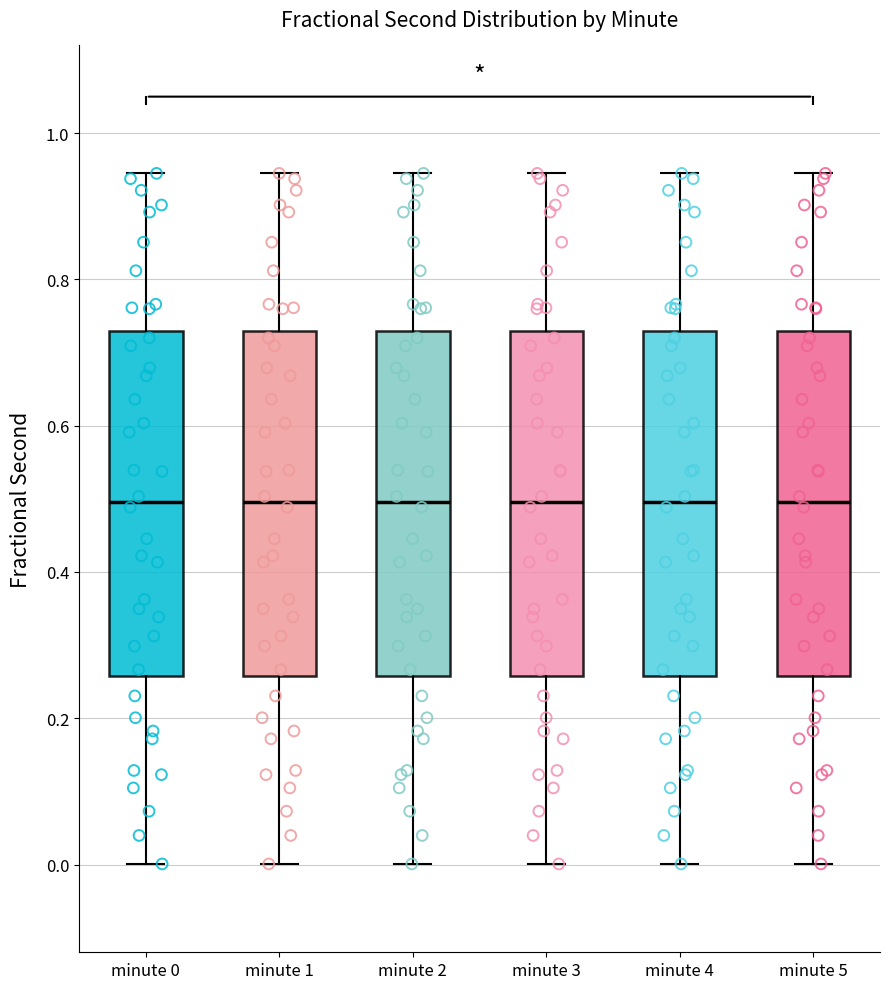

Reading left to right, transcribe this box plot: for each box, give where its median line is, the range the box spans, and where its two whiskers end, as read against the y-axis. The values are not printed on the chart, so give them approximately, as read against the axis.

minute 0: median 0.50, box 0.26 to 0.74, whiskers 0.00 to 0.94
minute 1: median 0.50, box 0.26 to 0.74, whiskers 0.00 to 0.94
minute 2: median 0.50, box 0.26 to 0.74, whiskers 0.00 to 0.94
minute 3: median 0.50, box 0.26 to 0.74, whiskers 0.00 to 0.94
minute 4: median 0.50, box 0.26 to 0.74, whiskers 0.00 to 0.94
minute 5: median 0.50, box 0.26 to 0.74, whiskers 0.00 to 0.94